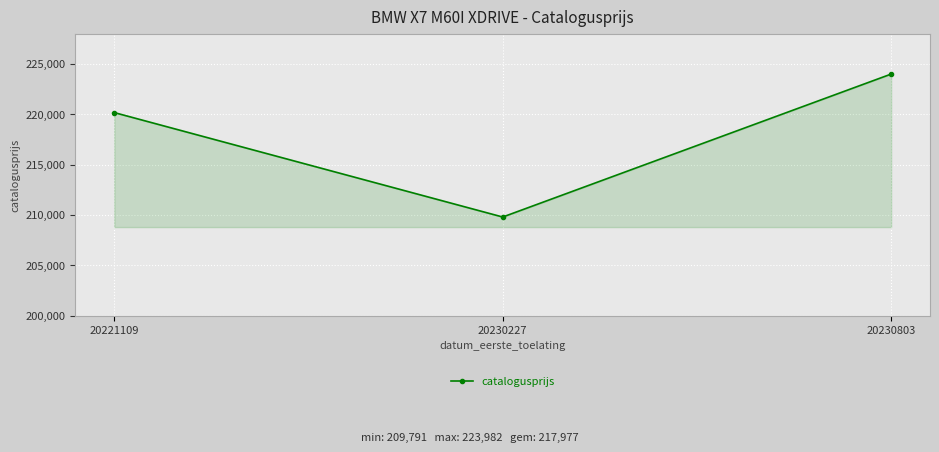

Which has a higher value, 20221109 or 20230227?

20221109